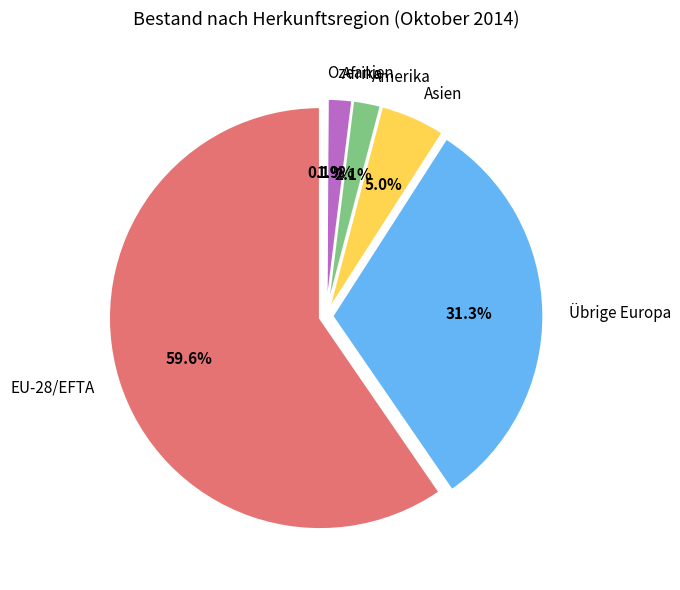

Is Amerika the majority of the pie?

No